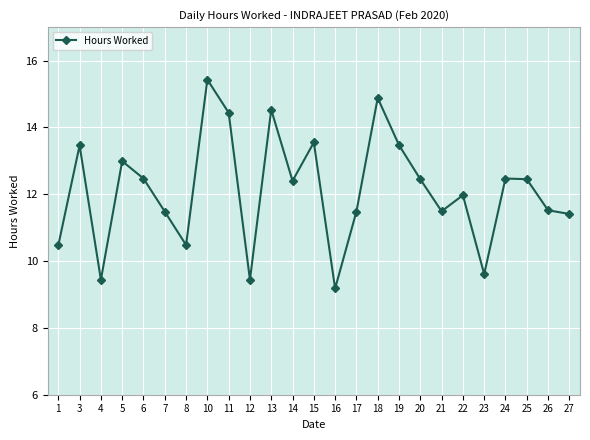

What is the average value?

12.1